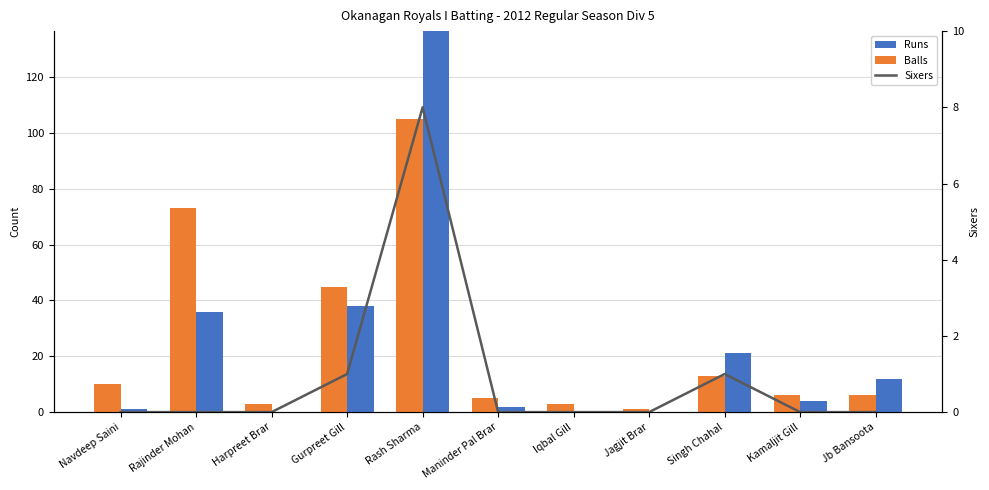

Is the value of Runs at Navdeep Saini greater than the value of Sixers at Gurpreet Gill?

No